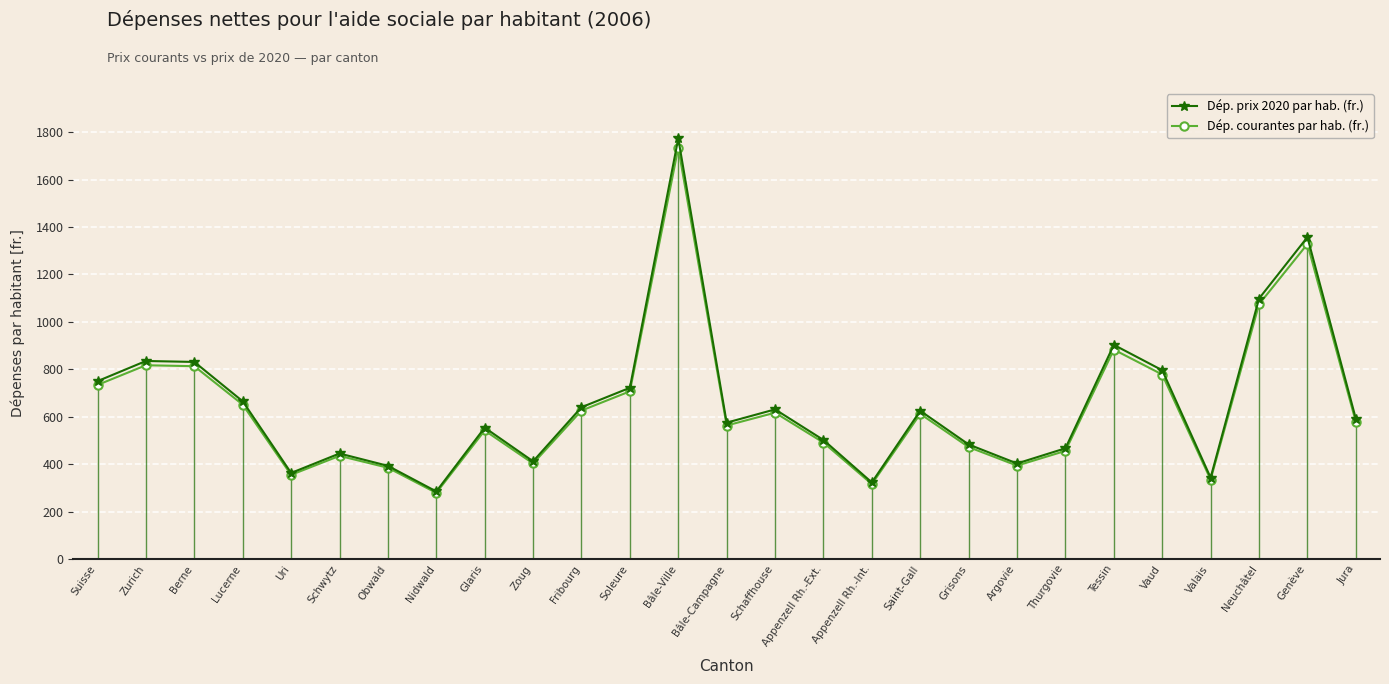

What is the sum of all Dép. courantes par hab. (fr.) values?

17379